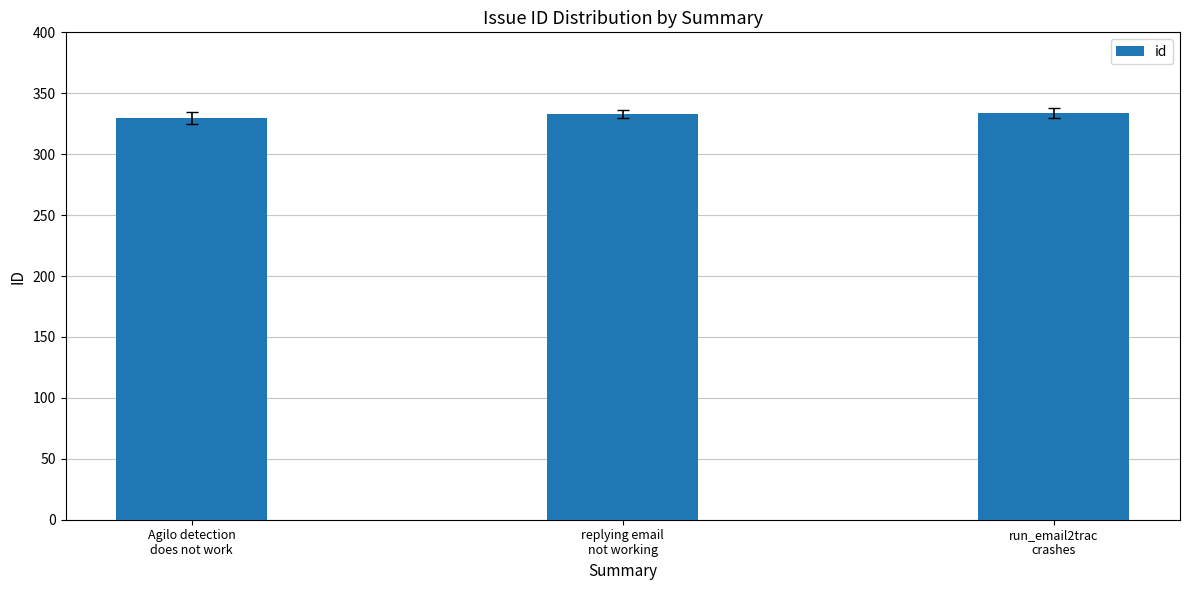

Between Agilo detection
does not work and run_email2trac
crashes, which is larger?

run_email2trac
crashes